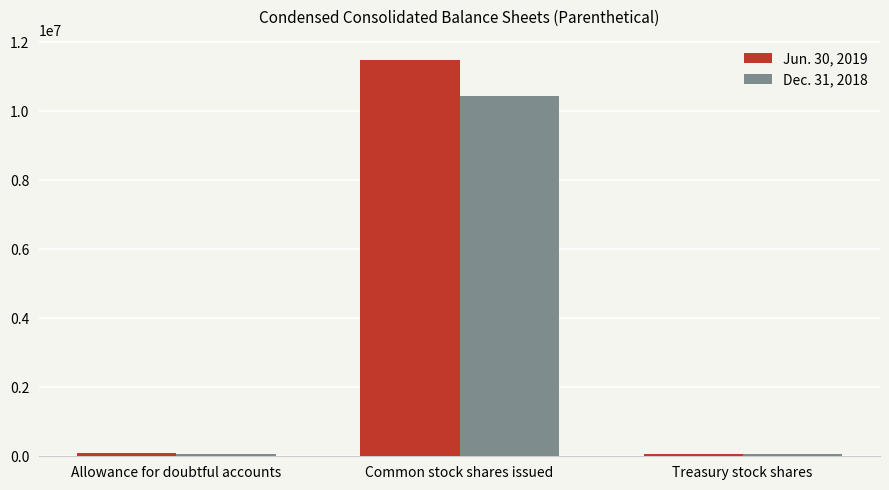

Rank the series by their average value, from lowest to highest.

Dec. 31, 2018, Jun. 30, 2019